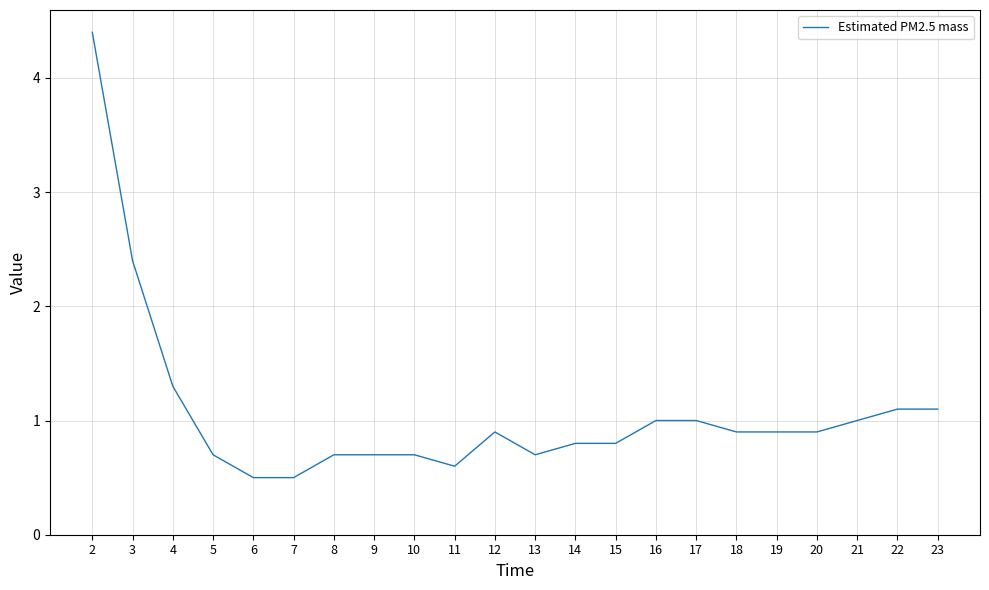

What is the smallest value displayed?

0.5